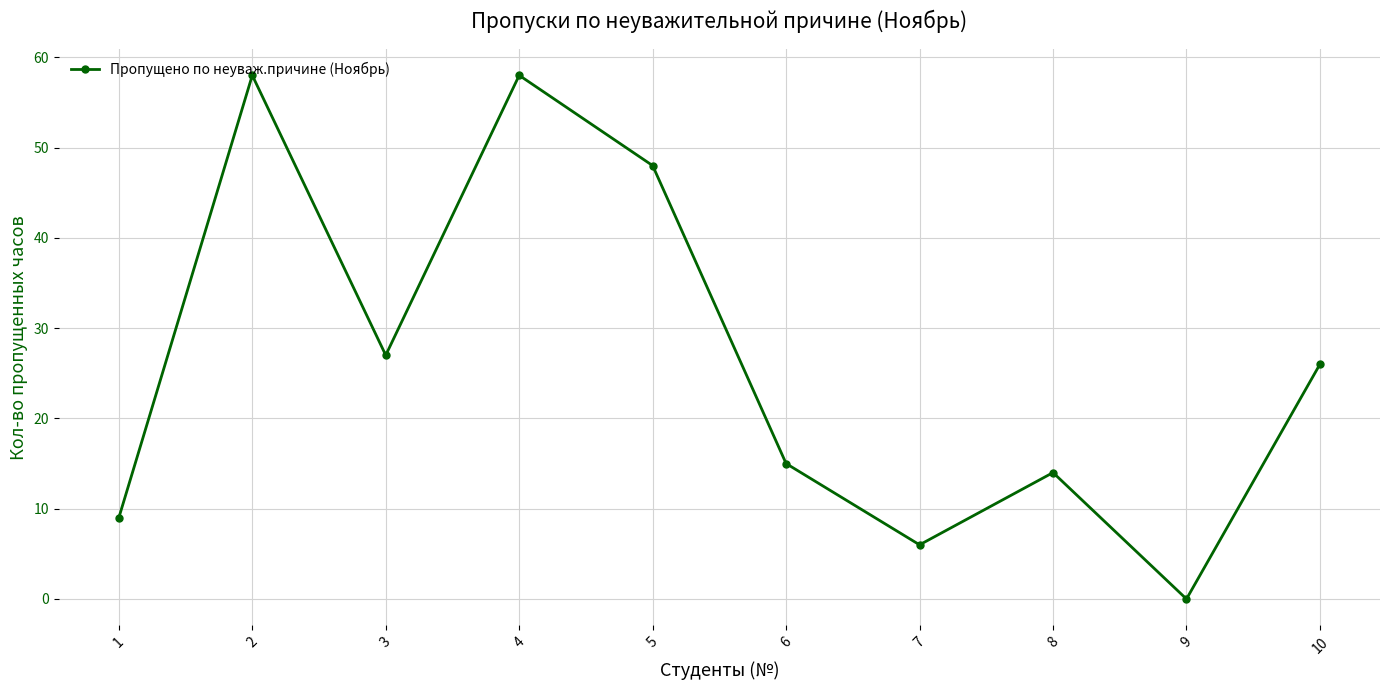

At which label is the value closest to 29?

3